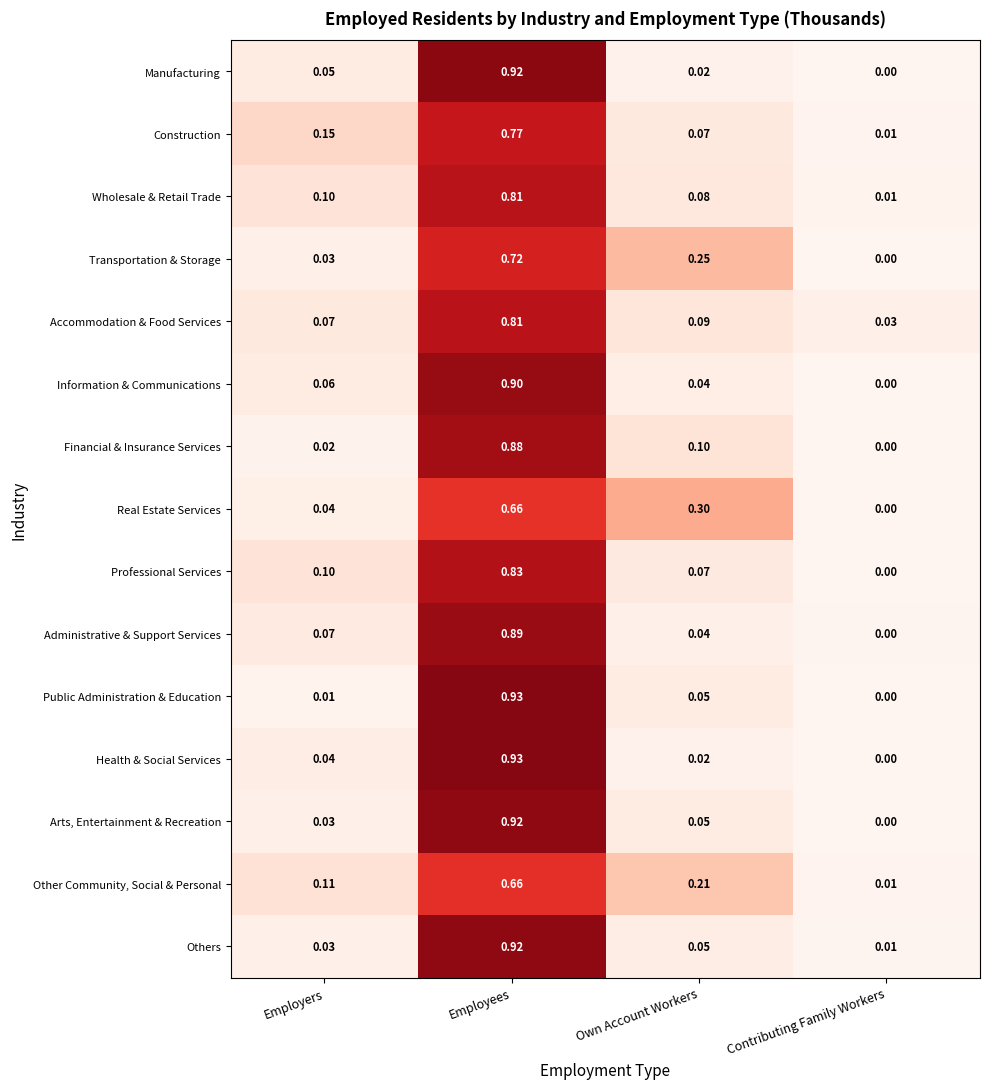

Where is Information & Communications nearest to the value 0?

Contributing Family Workers